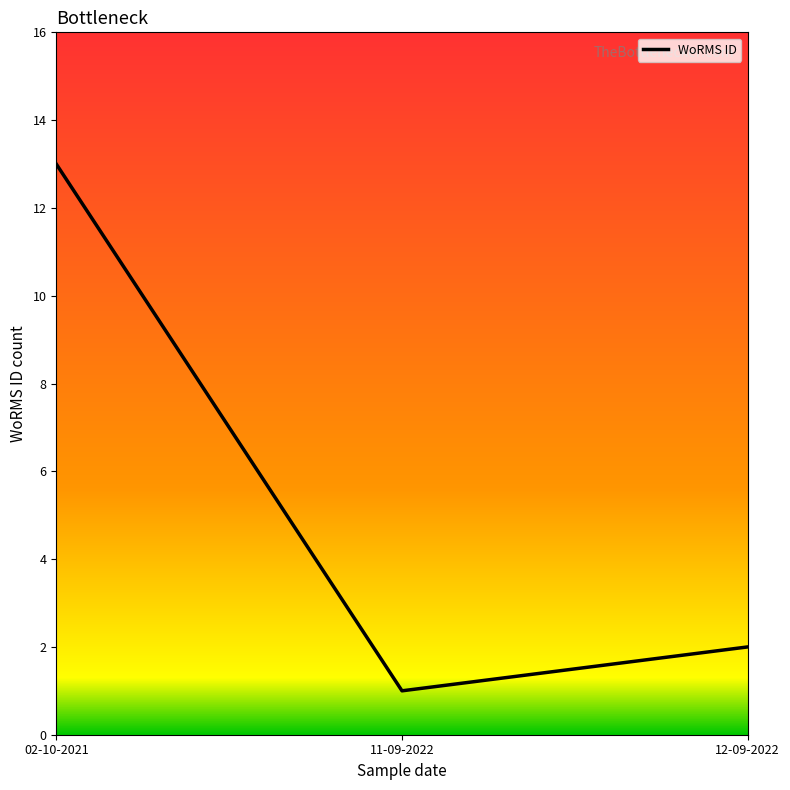

Reading left to right, list all the values displayed in this chart.

13	1	2